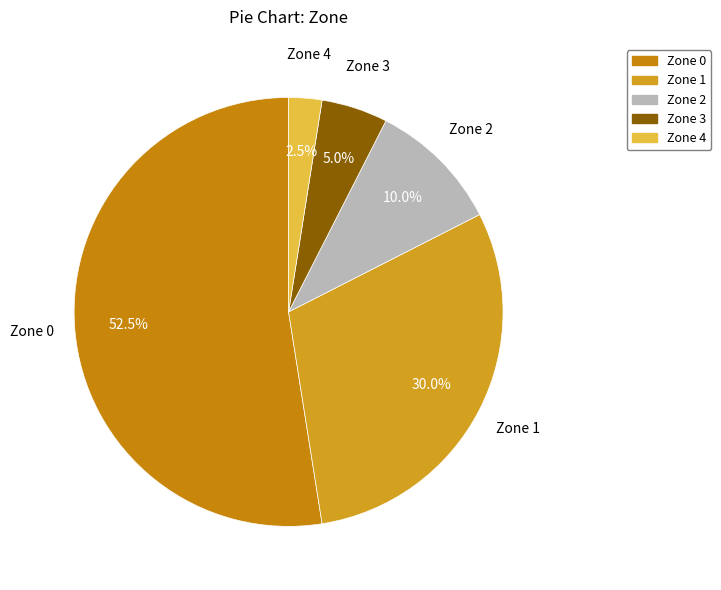

How many segments does this pie chart have?

5